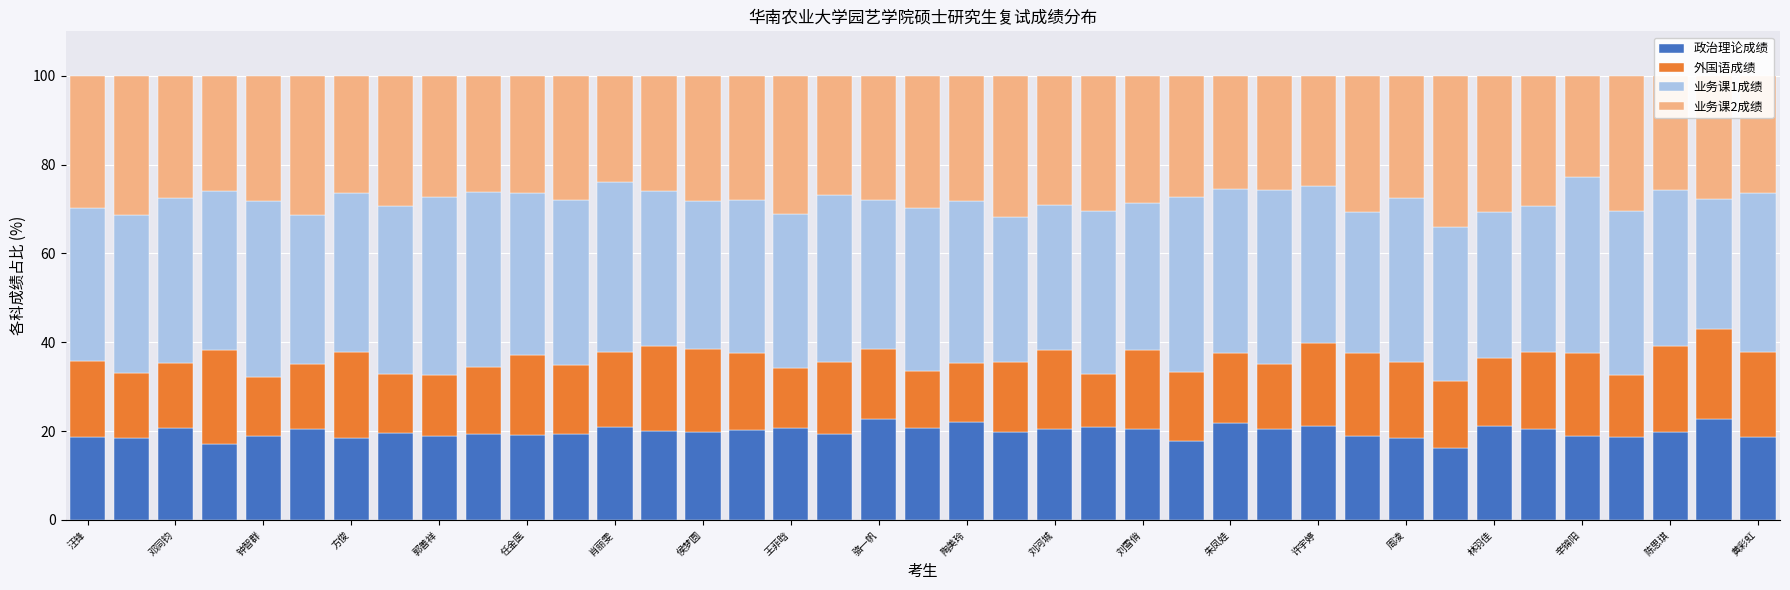

What are all the series names shown in the legend?

政治理论成绩, 外国语成绩, 业务课1成绩, 业务课2成绩